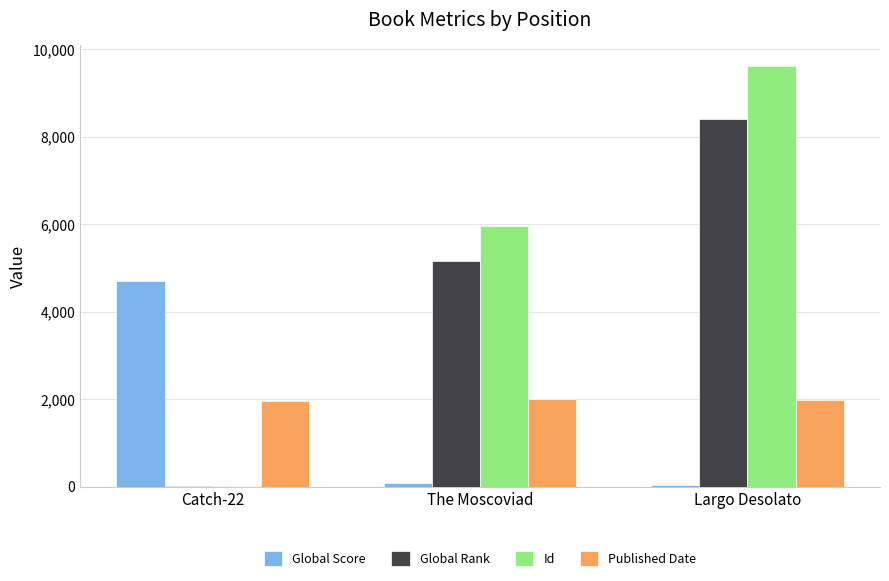

How many groups of bars are there?

3